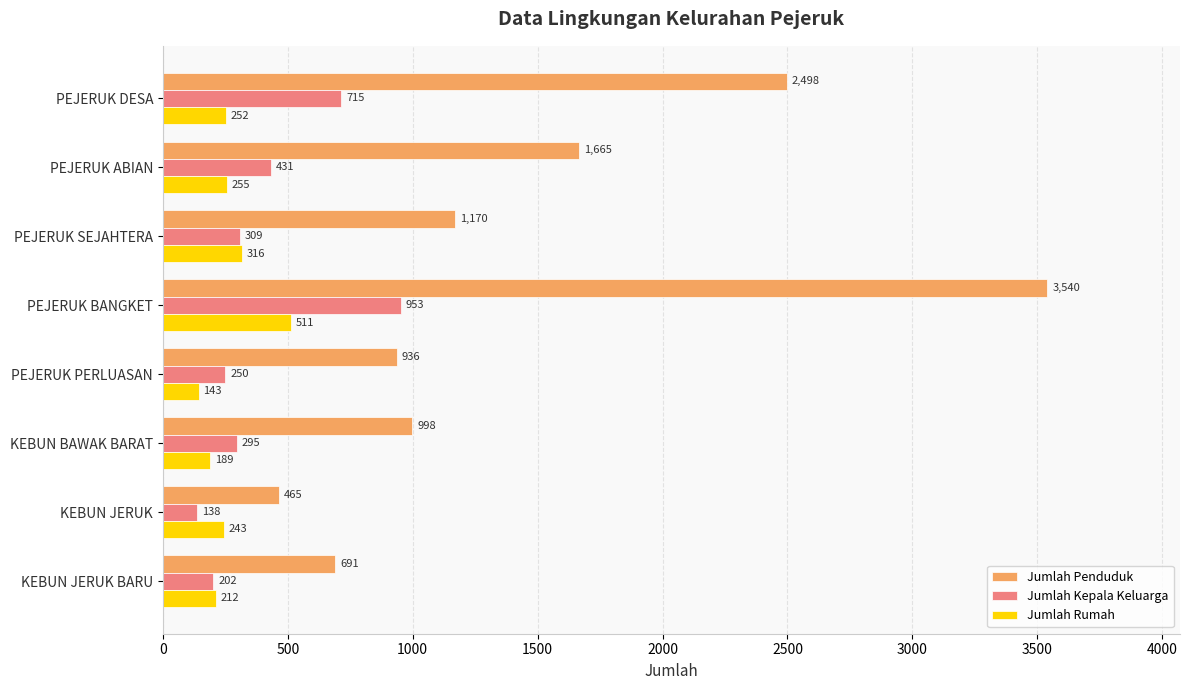

How many distinct data groups are displayed?

3